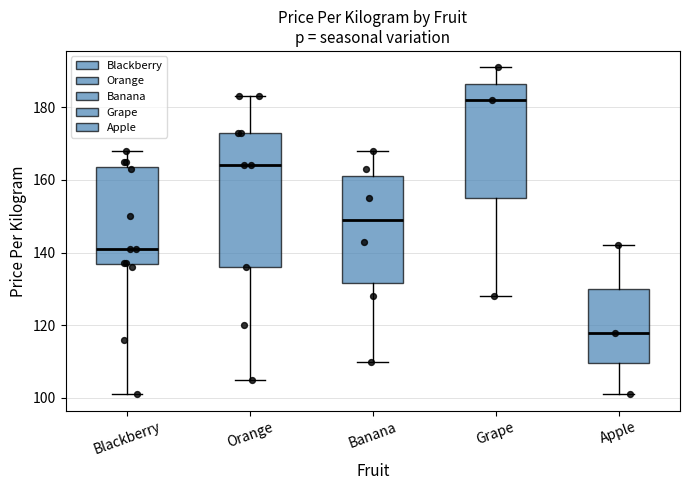

Reading left to right, read every box against the y-axis: the position of its median line, the range the box covers, and the ends of its whiskers. The values are not printed on the chart, so give them approximately, as read against the axis.

Blackberry: median 142, box 136 to 164, whiskers 102 to 168
Orange: median 164, box 136 to 174, whiskers 106 to 184
Banana: median 150, box 132 to 162, whiskers 110 to 168
Grape: median 182, box 156 to 186, whiskers 128 to 192
Apple: median 118, box 110 to 130, whiskers 102 to 142